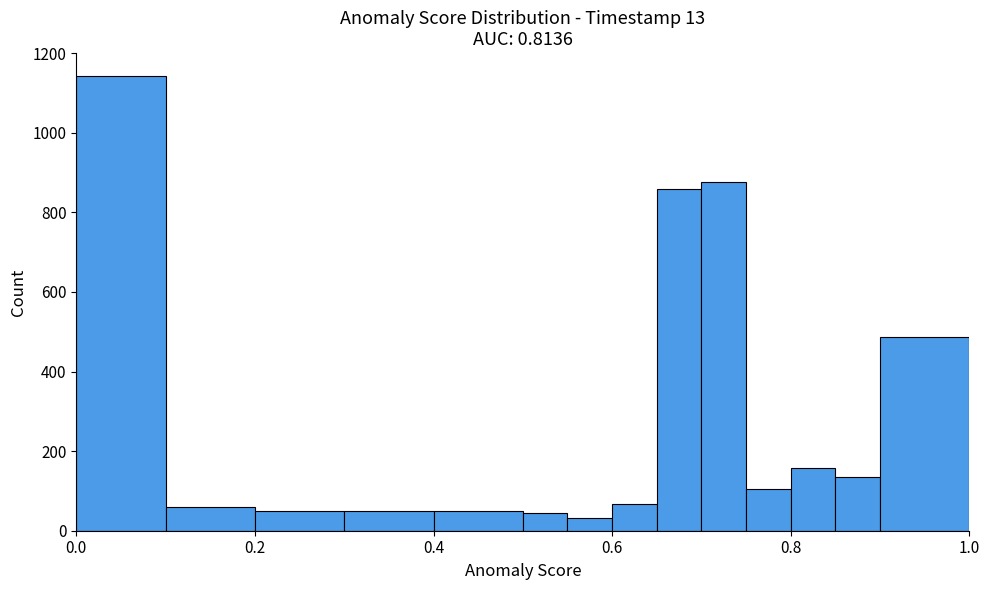

Read against the x-axis, roughly where is the centre of the tallest bar?

0.06